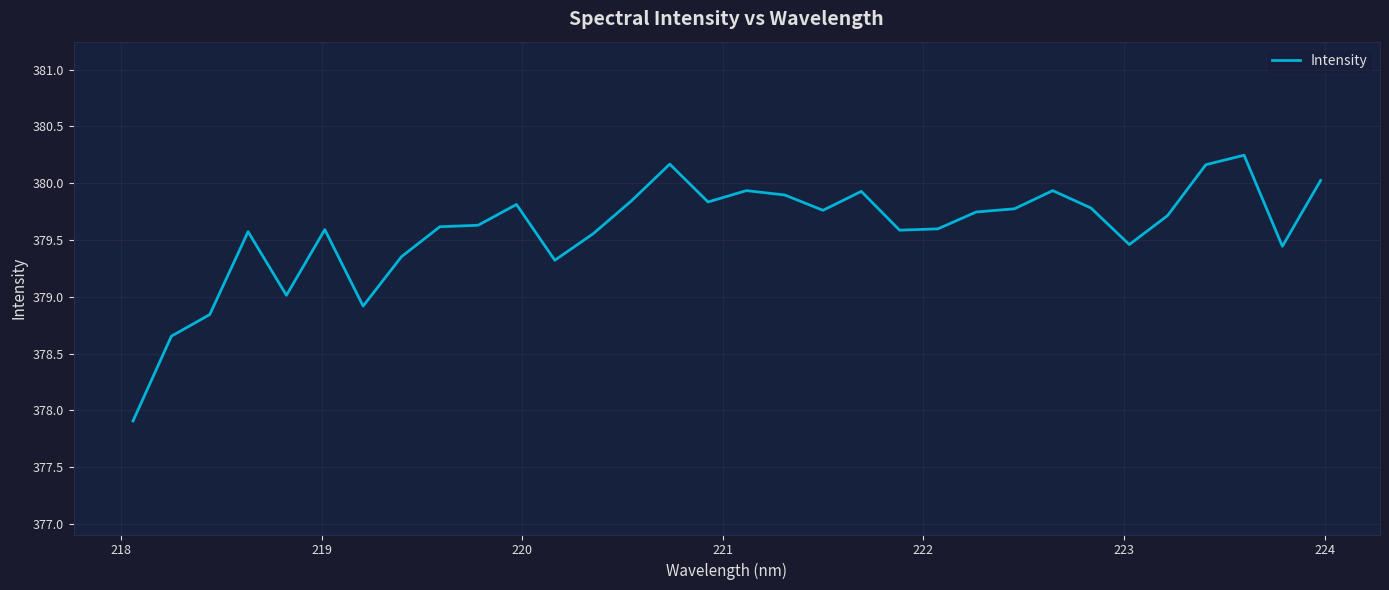

What is the minimum value shown in the chart?

377.9